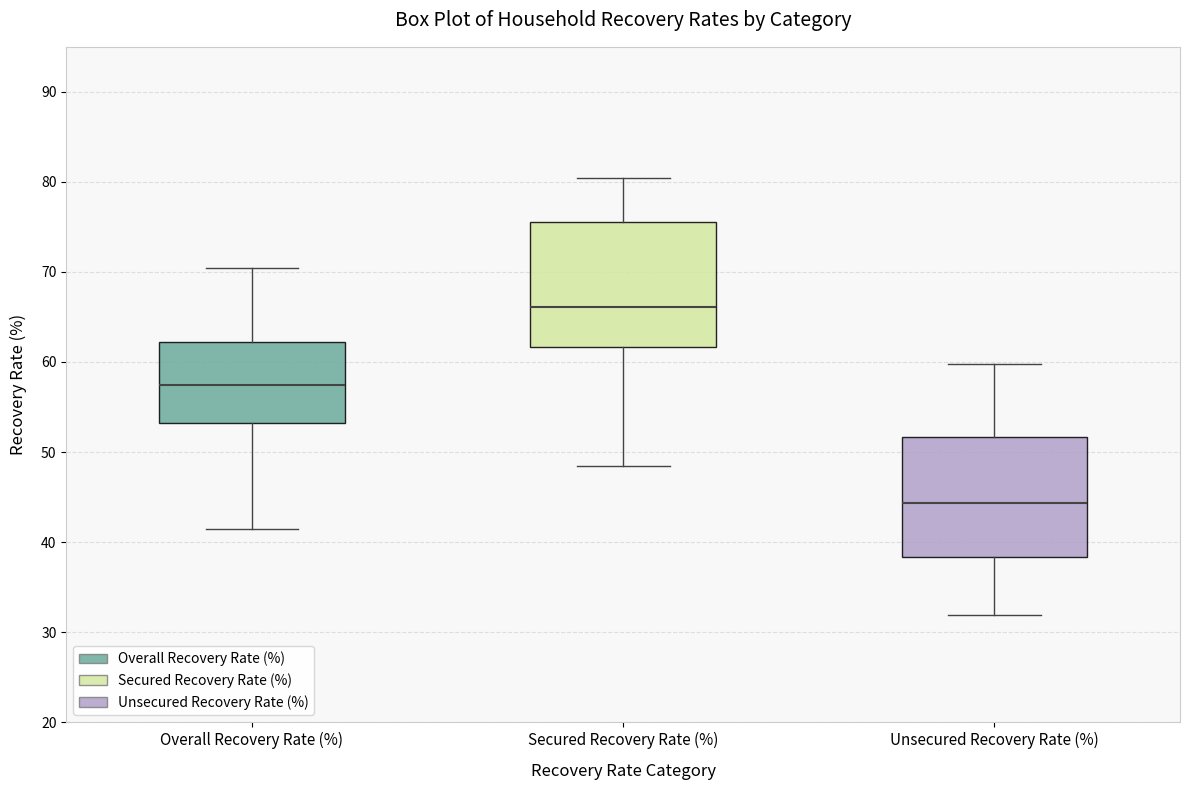

Reading left to right, read every box against the y-axis: the position of its median line, the range the box covers, and the ends of its whiskers. The values are not printed on the chart, so give them approximately, as read against the axis.

Overall Recovery Rate (%): median 57, box 53 to 62, whiskers 42 to 70
Secured Recovery Rate (%): median 66, box 62 to 76, whiskers 48 to 80
Unsecured Recovery Rate (%): median 44, box 38 to 52, whiskers 32 to 60